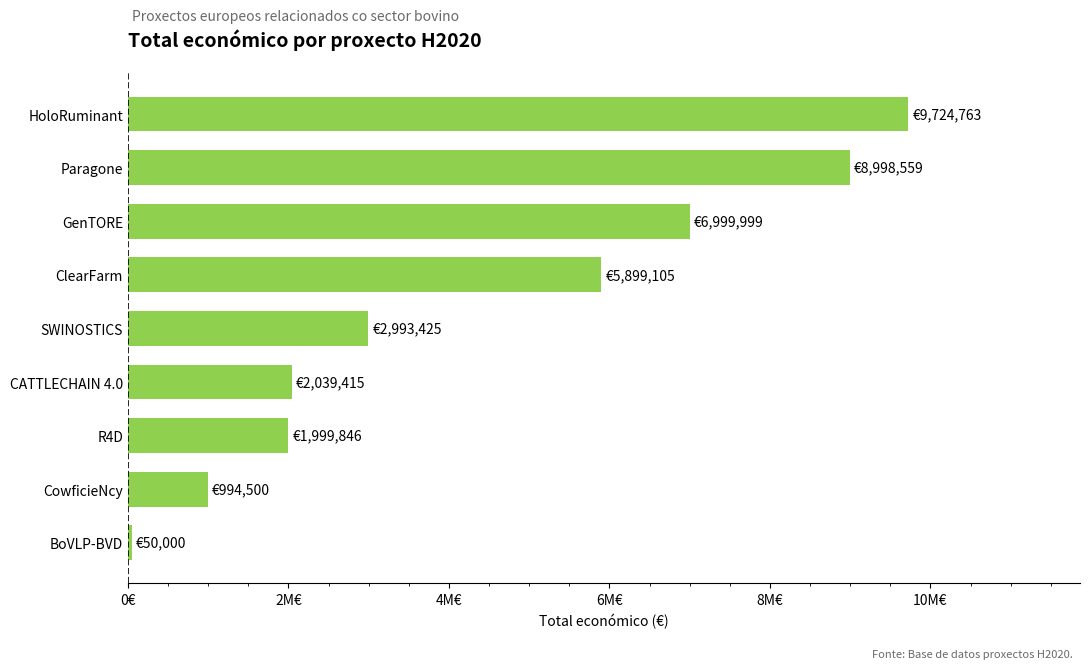

Does the chart contain any negative values?

No